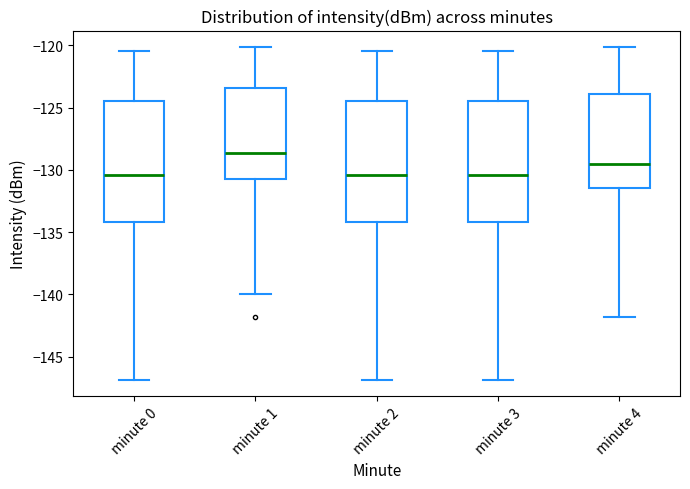

Reading left to right, transcribe this box plot: for each box, give where its median line is, the range the box spans, and where its two whiskers end, as read against the y-axis. The values are not printed on the chart, so give them approximately, as read against the axis.

minute 0: median -130.5, box -134.0 to -124.5, whiskers -147.0 to -120.5
minute 1: median -128.5, box -131.0 to -123.5, whiskers -140.0 to -120.0
minute 2: median -130.5, box -134.0 to -124.5, whiskers -147.0 to -120.5
minute 3: median -130.5, box -134.0 to -124.5, whiskers -147.0 to -120.5
minute 4: median -129.5, box -131.5 to -124.0, whiskers -142.0 to -120.0